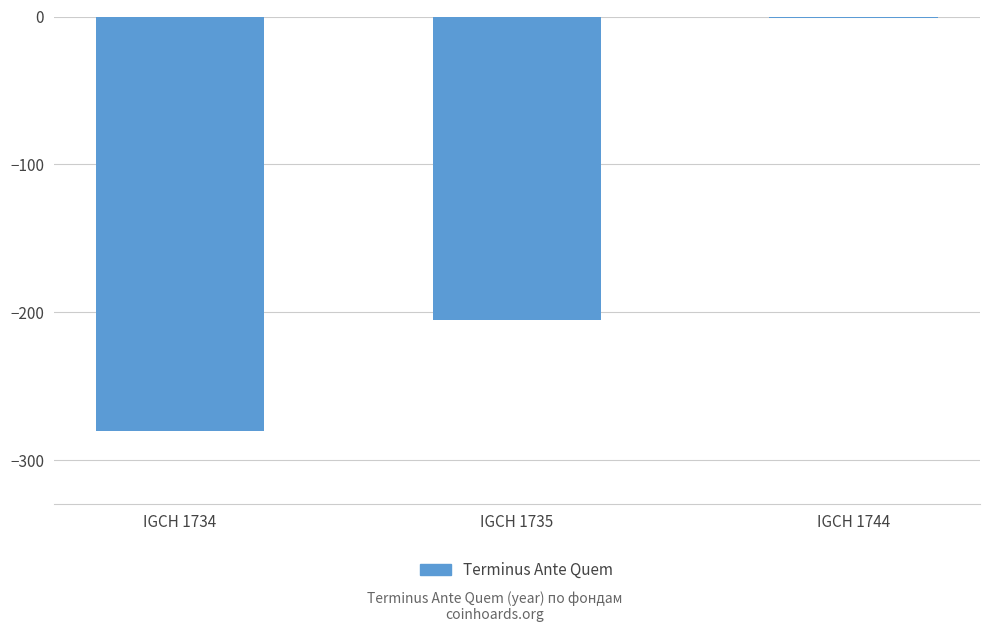

Where is the data nearest to the value -140?

IGCH 1735